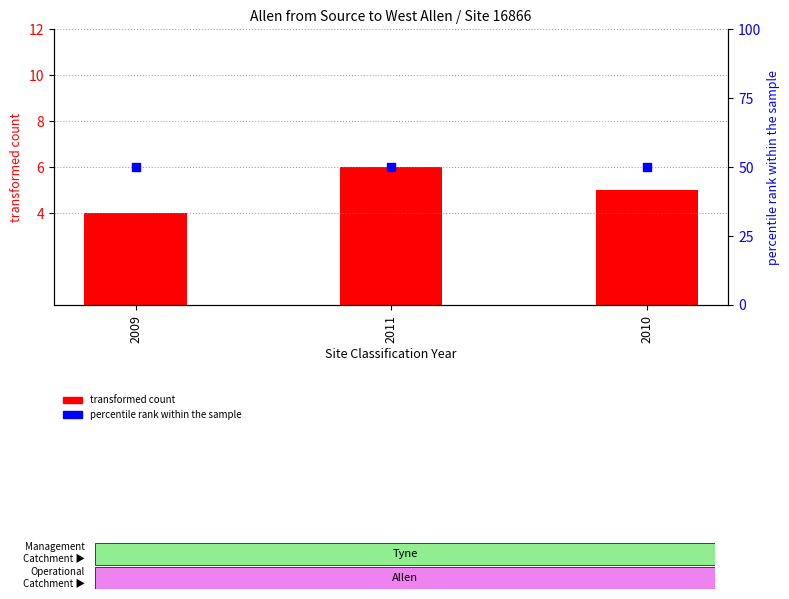

Which series has the largest total across all categories?

percentile rank within the sample